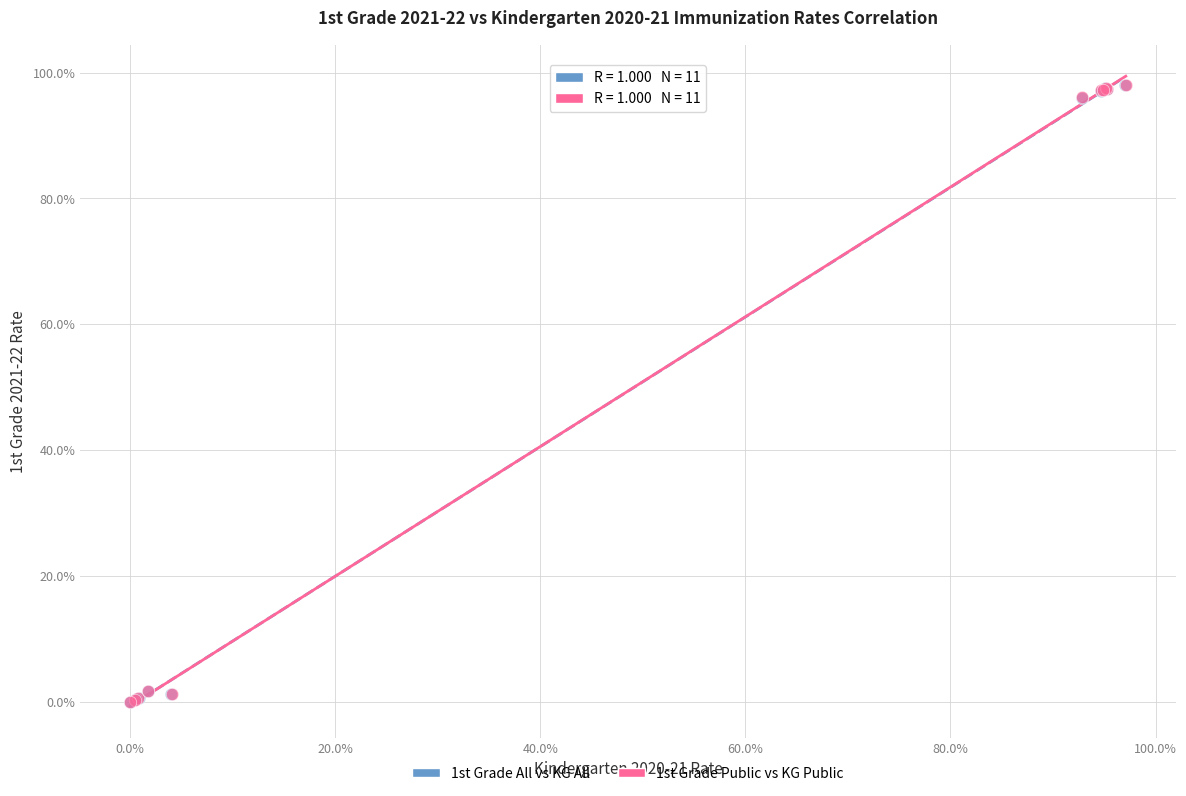

What are all the series names shown in the legend?

1st Grade All vs KG All, 1st Grade Public vs KG Public